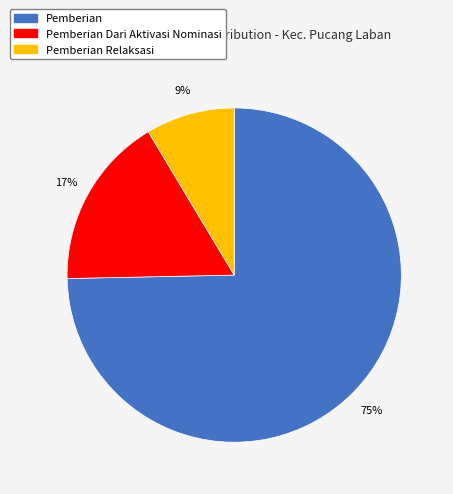

Count the number of slices in the pie.

3